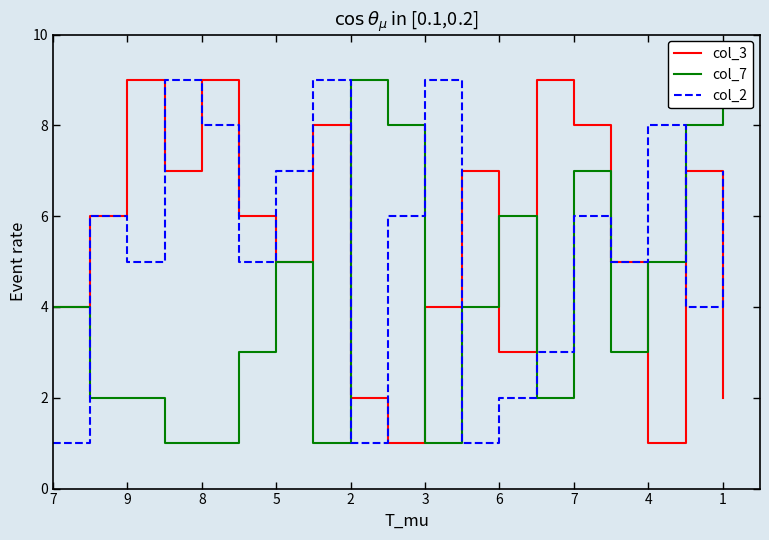

What is the value of the col_2 point at the 15th from the left?

6